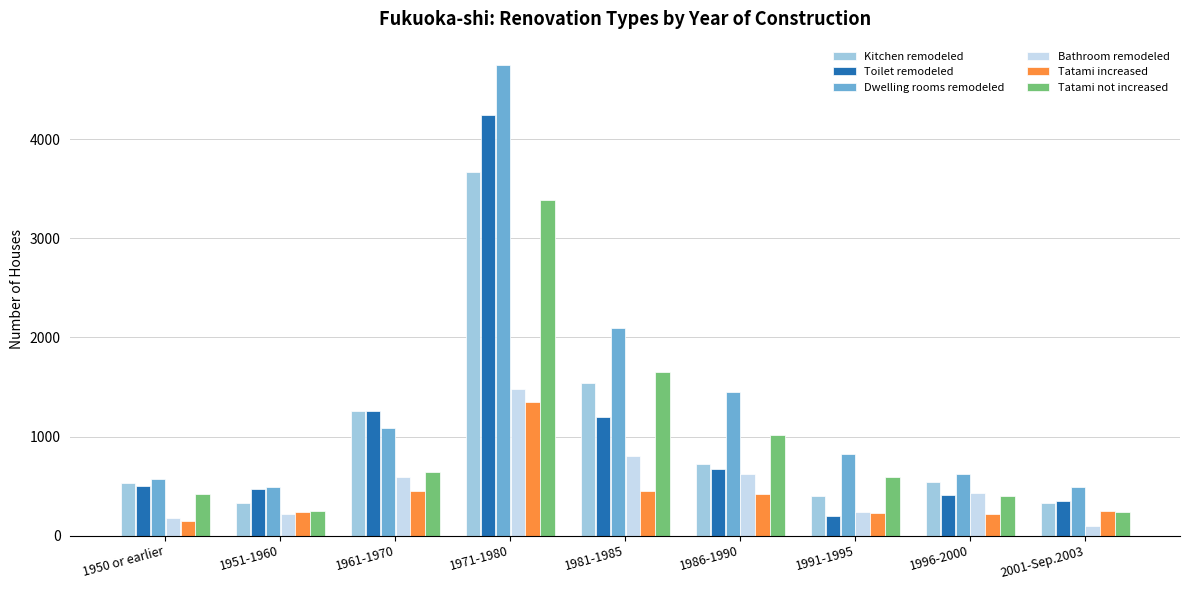

What is the maximum value shown in the chart?

4750